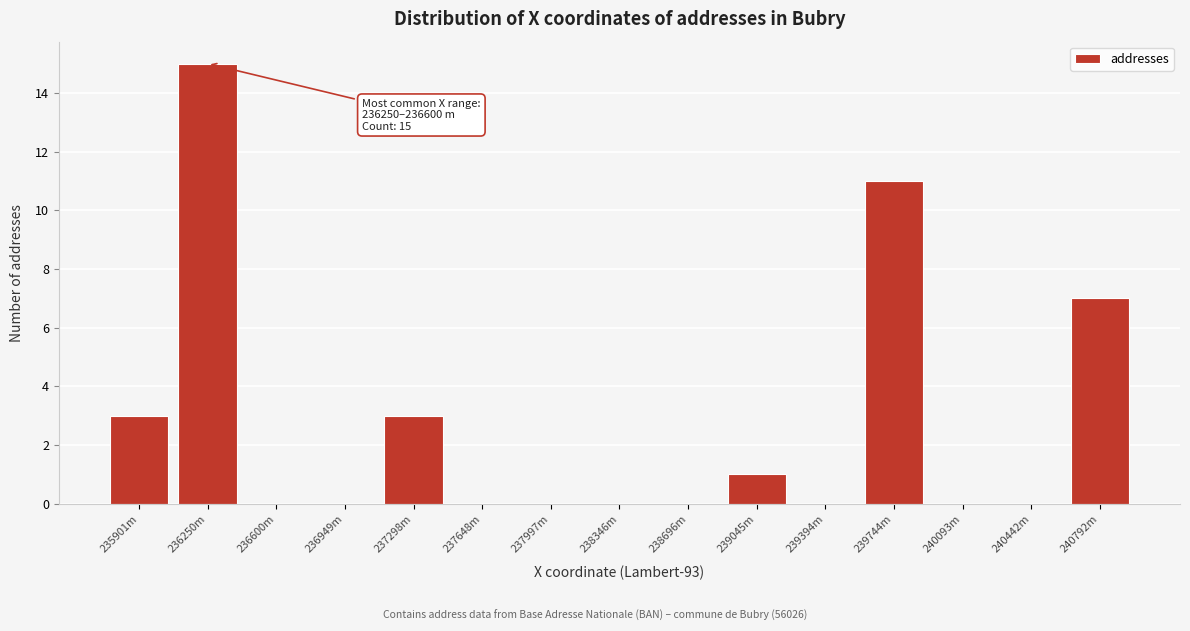

Reading left to right, list all the values displayed in this chart.

235901m=3	236250m=15	236600m=0	236949m=0	237298m=3	237648m=0	237997m=0	238346m=0	238696m=0	239045m=1	239394m=0	239744m=11	240093m=0	240442m=0	240792m=7